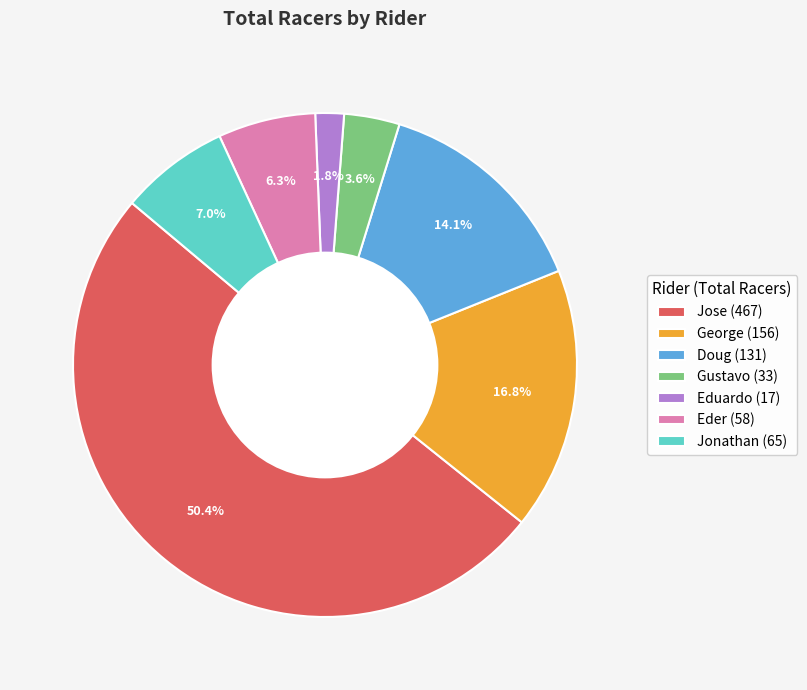

Which slice is the largest?

Jose (467)